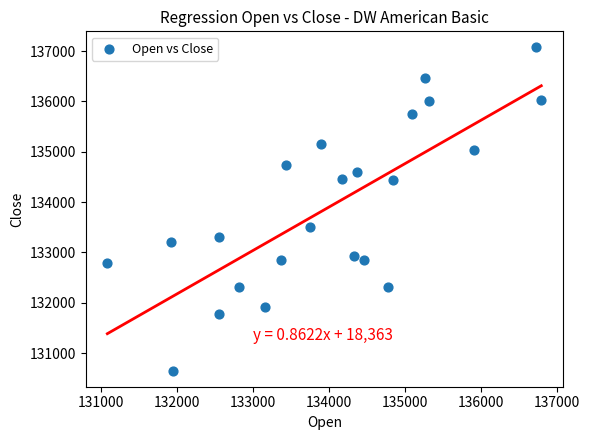

What is the range of Y values (max minus min)?

6416